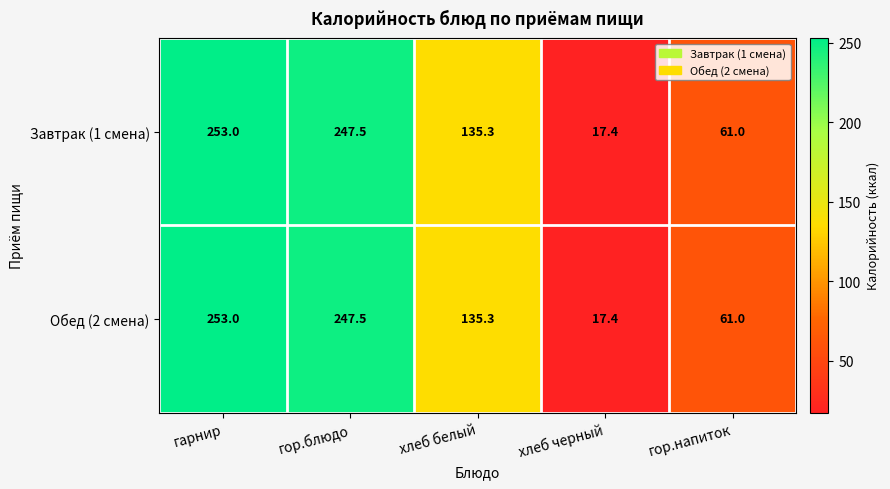

Which category has the highest value in the Обед (2 смена) series?

гарнир